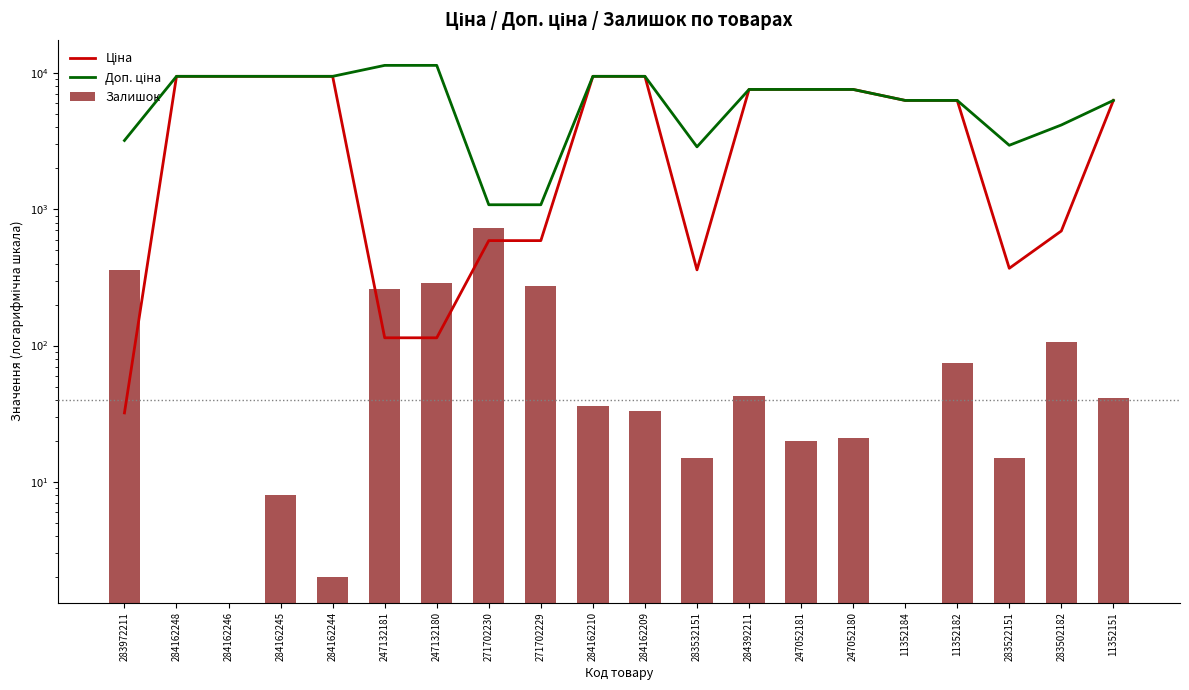

Which series has the largest total across all categories?

Доп. ціна